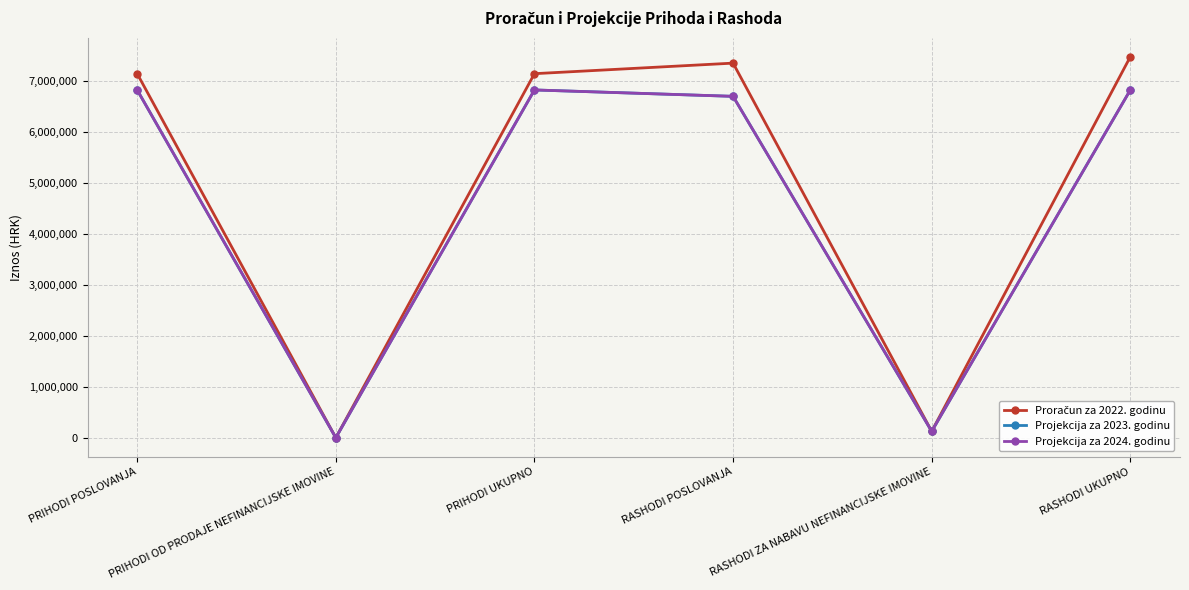

Is this an area chart (filled region under the line)?

No